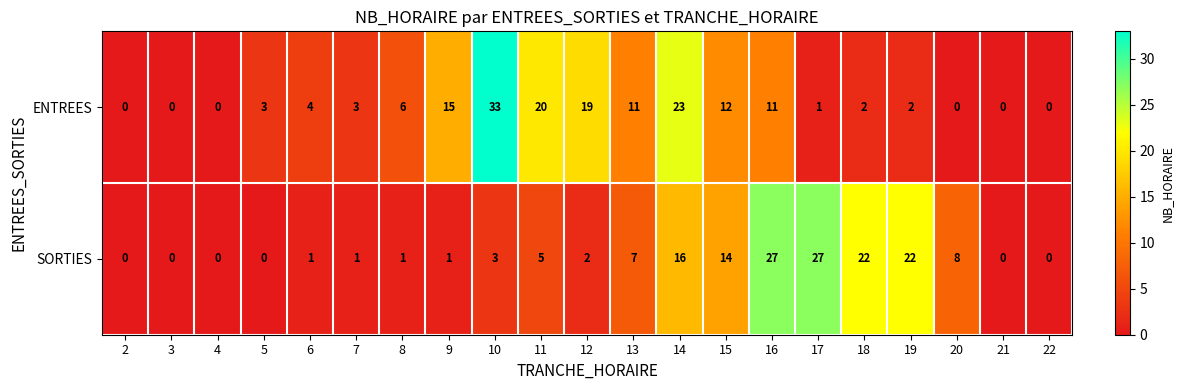

At which label does ENTREES reach its peak?

10